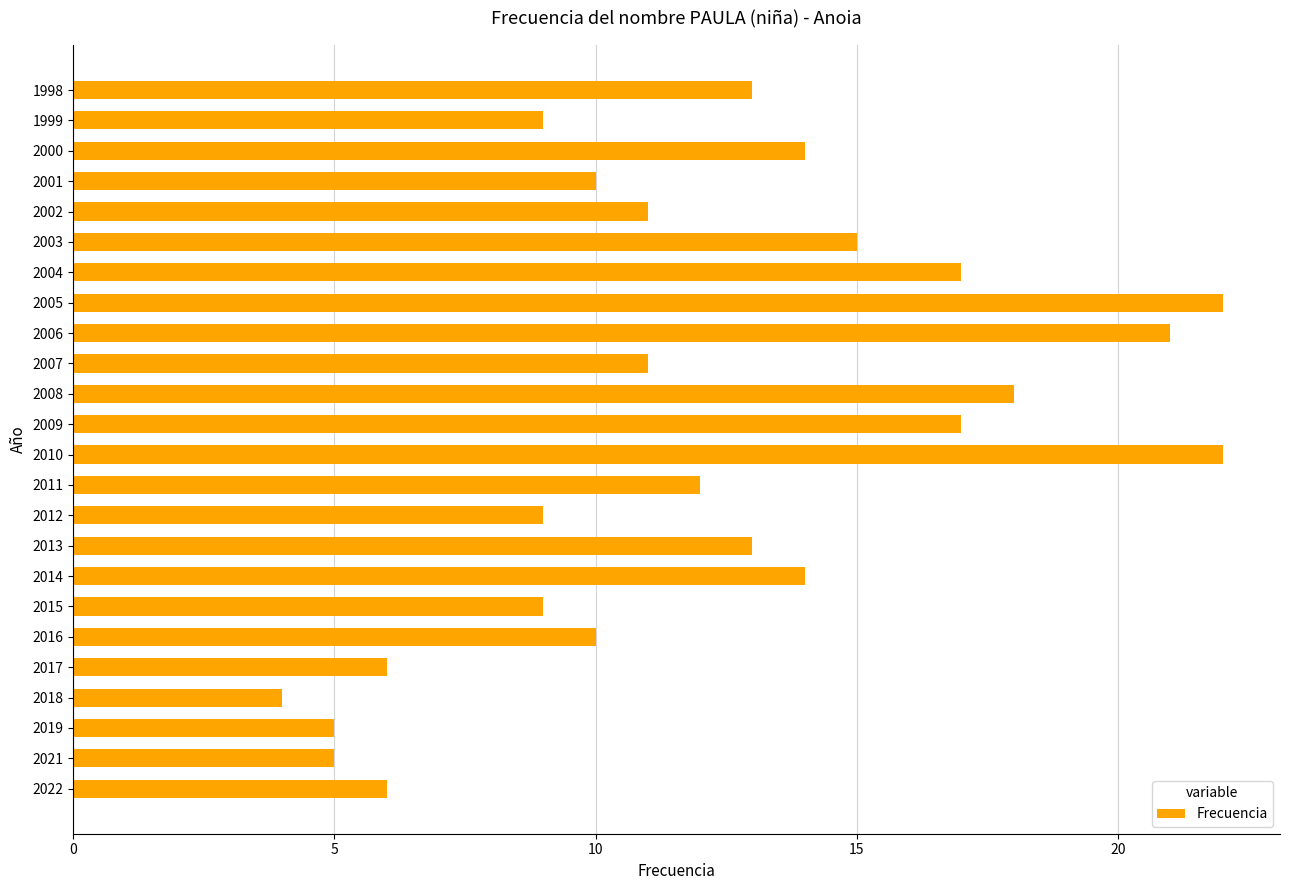

Between 1999 and 2014, which is larger?

2014